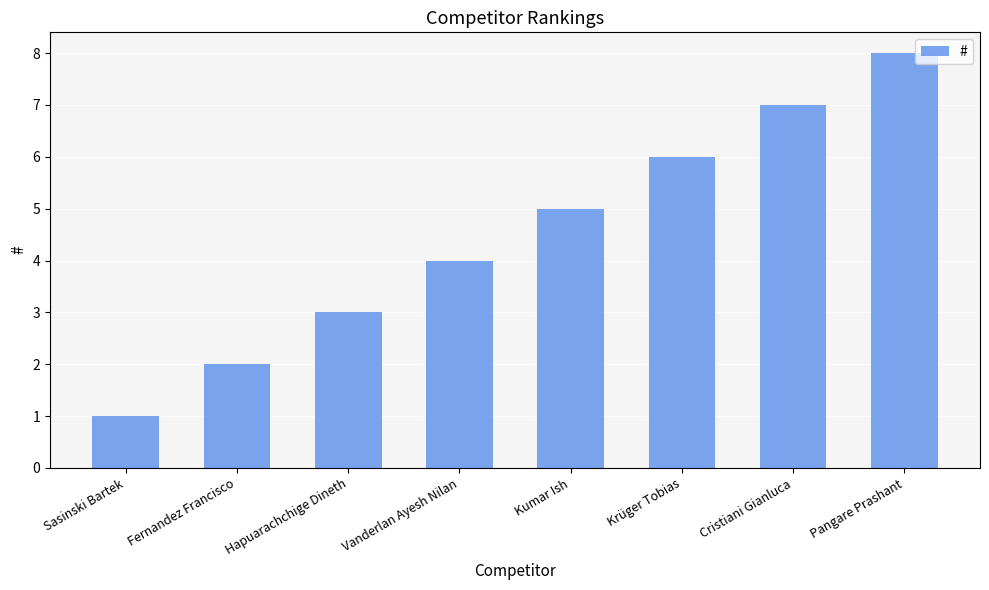

What is the difference between the values at Vanderlan Ayesh Nilan and Kumar Ish?

1